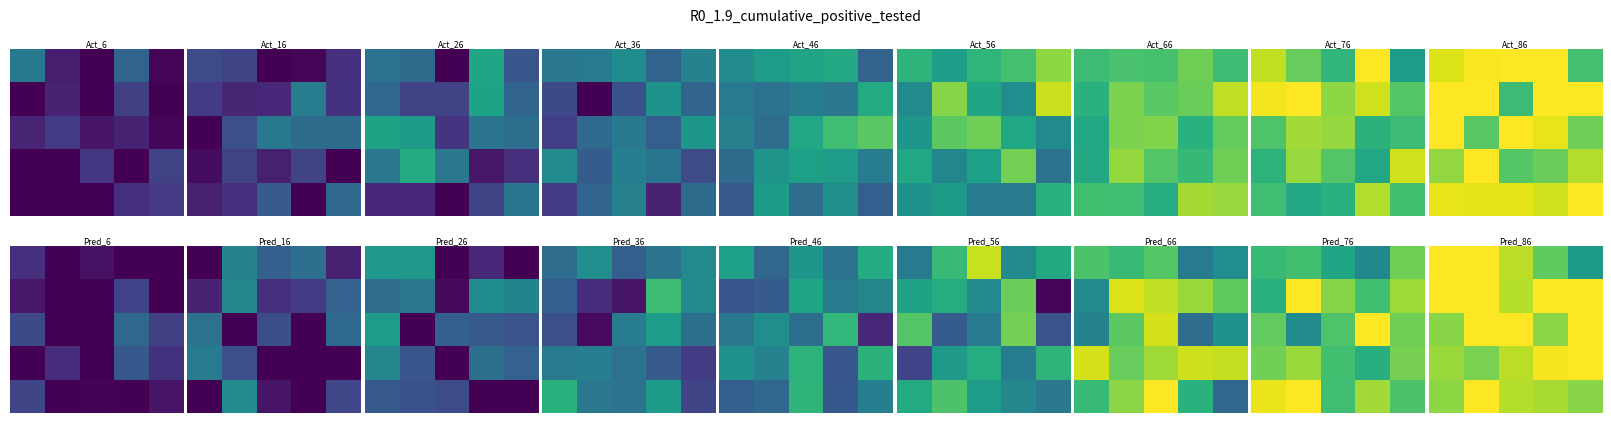

What is the total value across all series at 3?

4.4